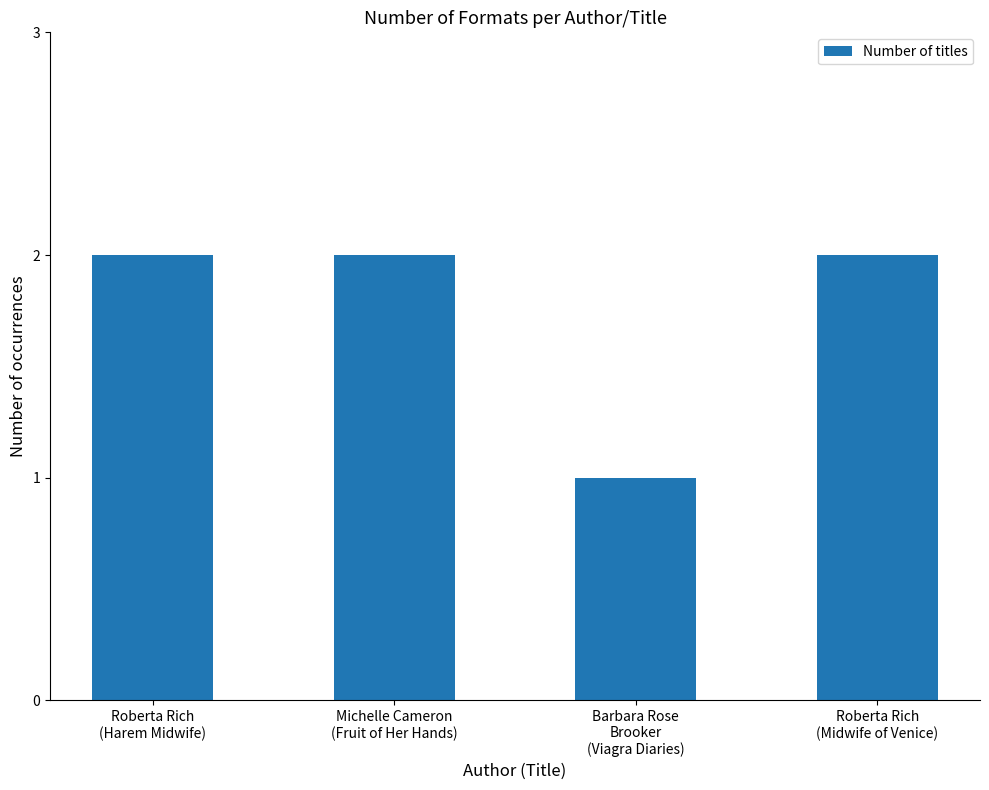

Reading left to right, transcribe all the data shown in this chart.

2	2	1	2